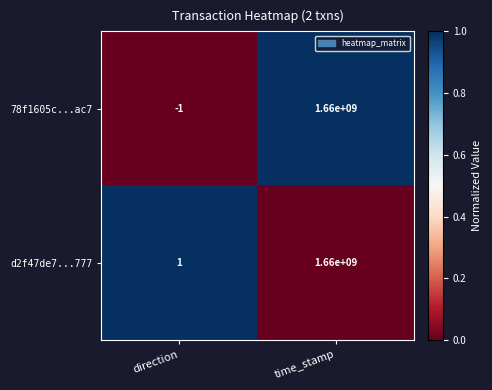

The d2f47de7...777 series shows 1660000000 at time_stamp. True or false?

True